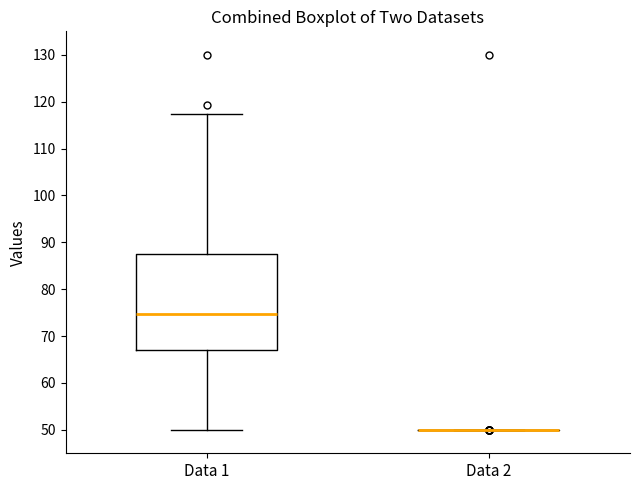

Reading left to right, read every box against the y-axis: the position of its median line, the range the box covers, and the ends of its whiskers. The values are not printed on the chart, so give them approximately, as read against the axis.

Data 1: median 75, box 67 to 88, whiskers 50 to 117
Data 2: box collapsed to a line at 50, whiskers 50 to 50